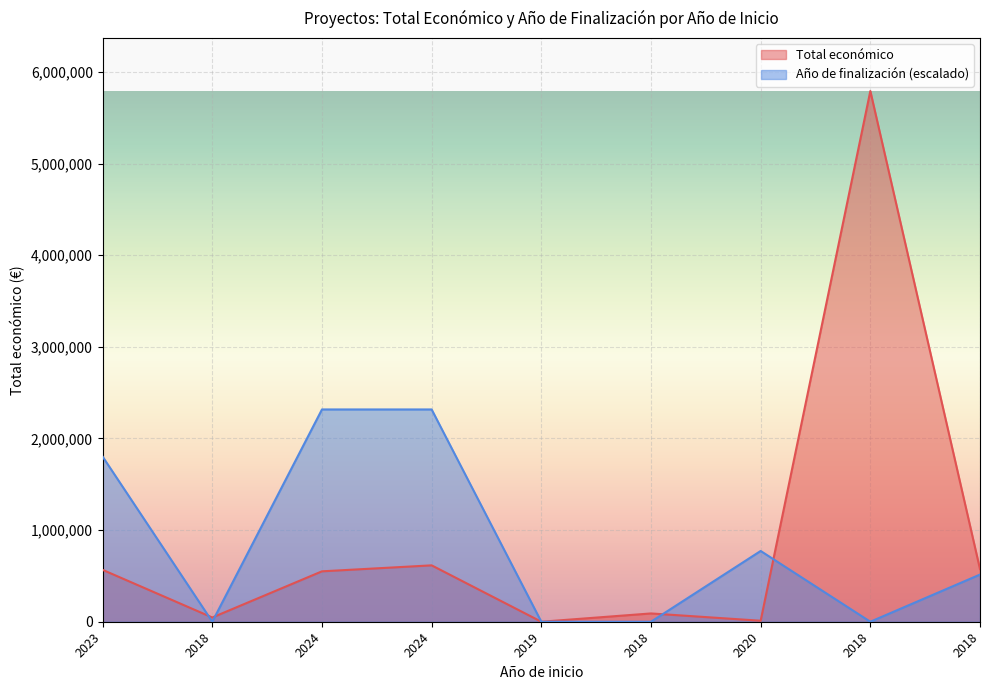

What is the average value?

916170